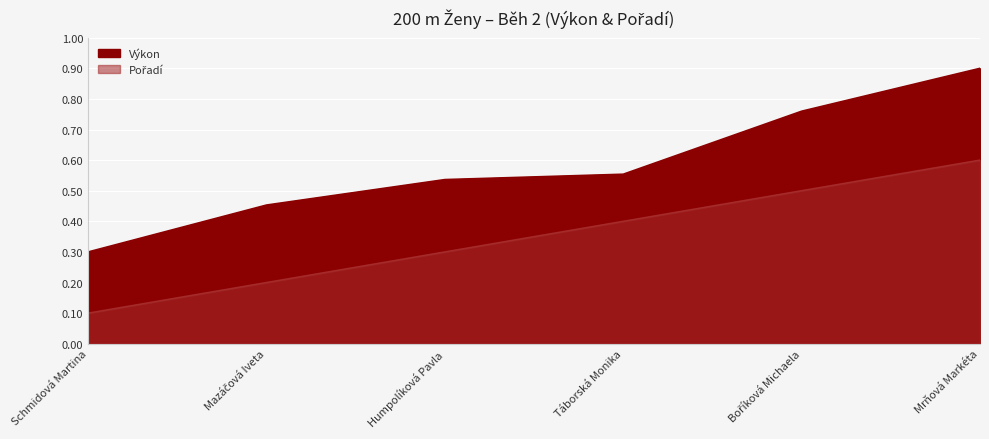

List the series in order of their overall mean, lowest first.

Pořadí, Výkon